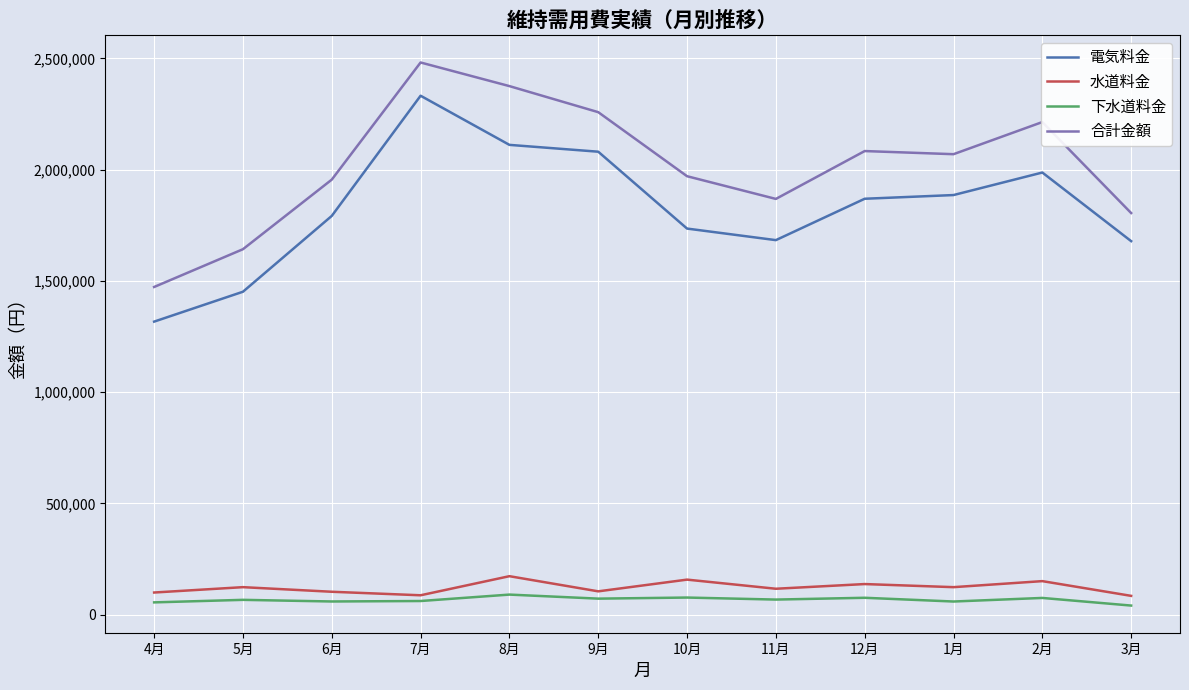

What is the total value across all series at 5月?

3284683